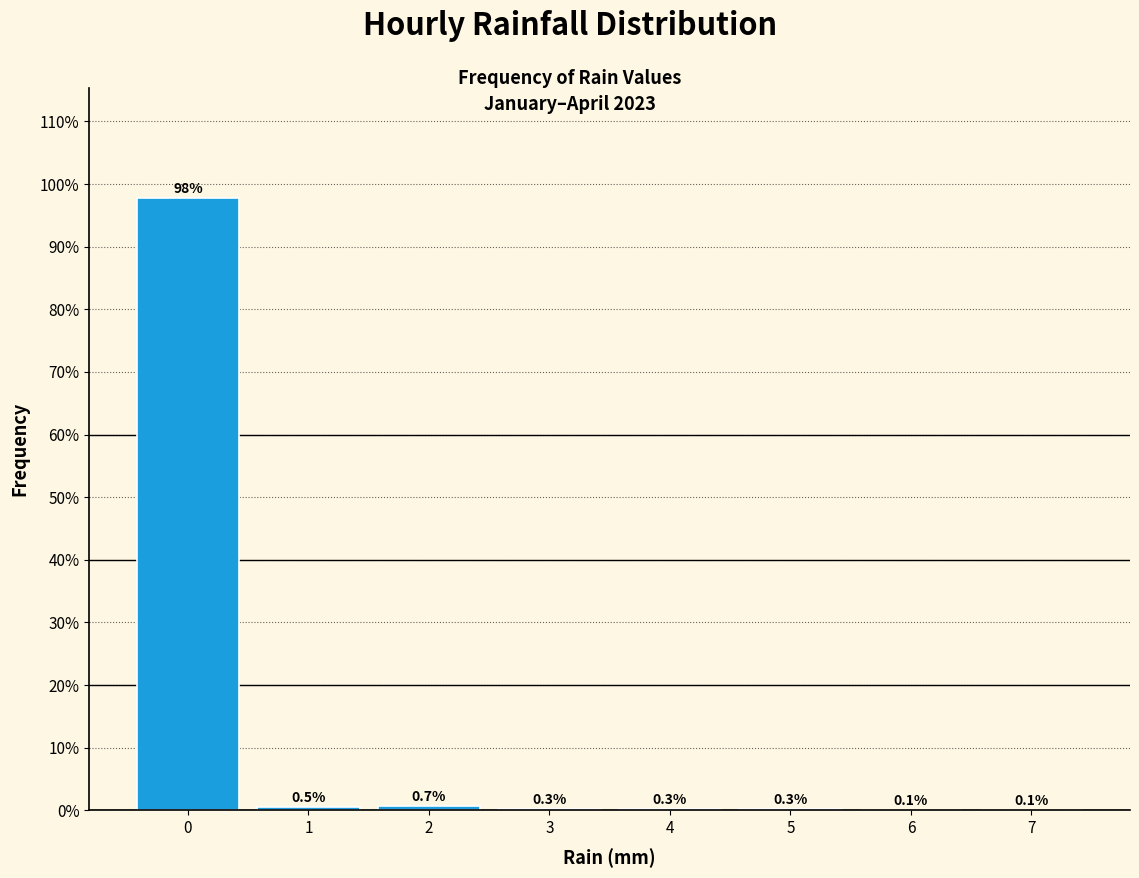

What is the height of the bar covering 1.5 to 2.5 on the x-axis?

0.7